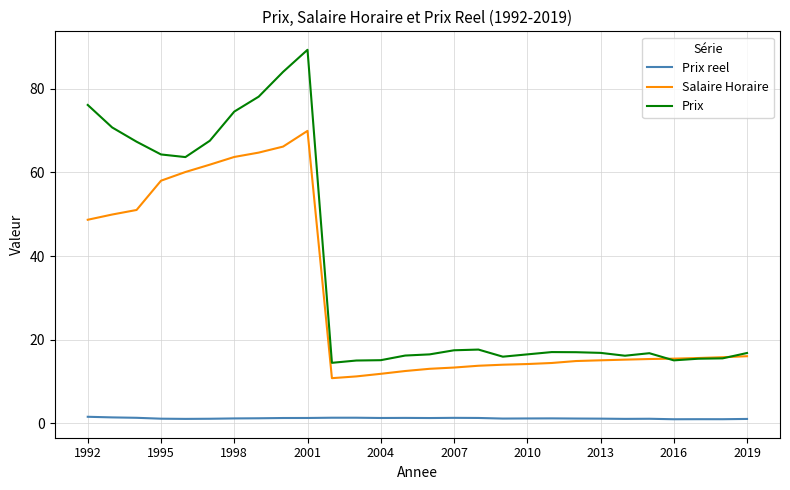

Which series has the largest range (max minus min)?

Prix